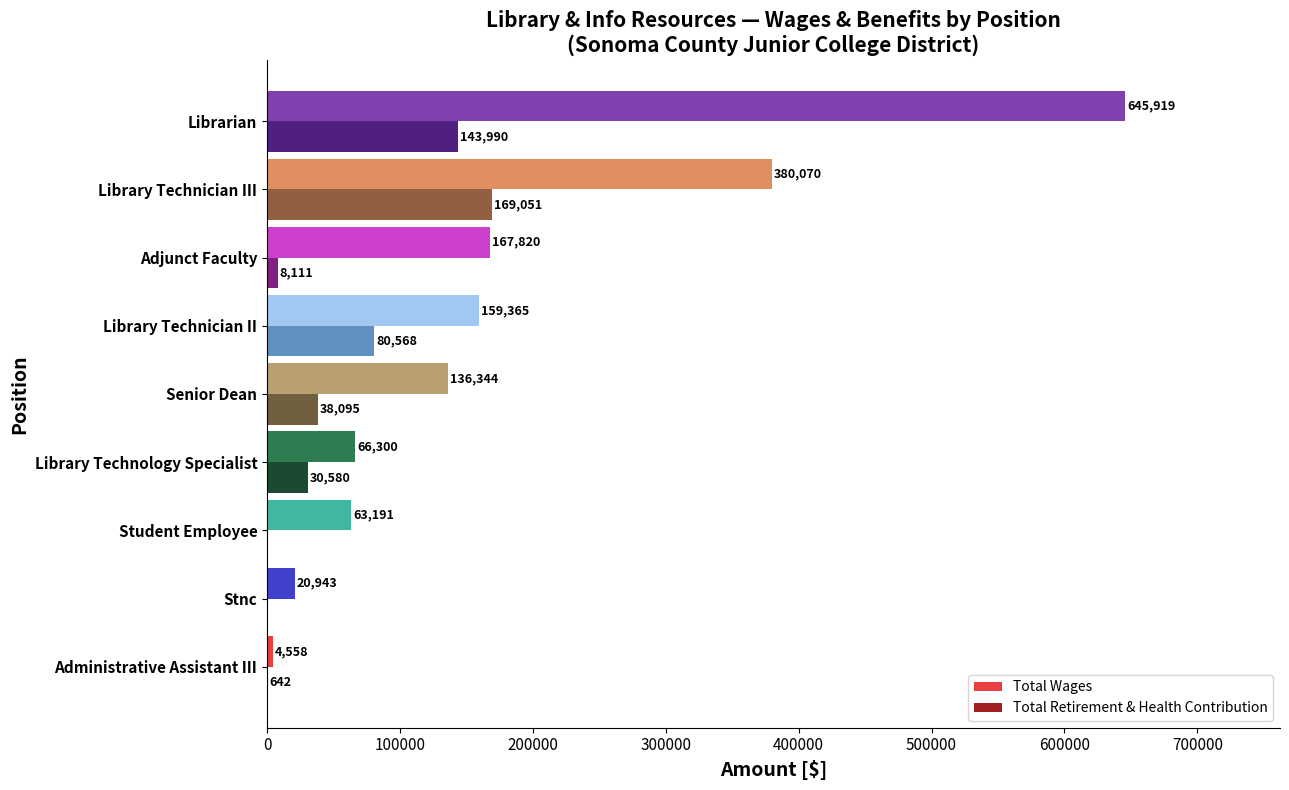

What is the maximum value shown in the chart?

645919